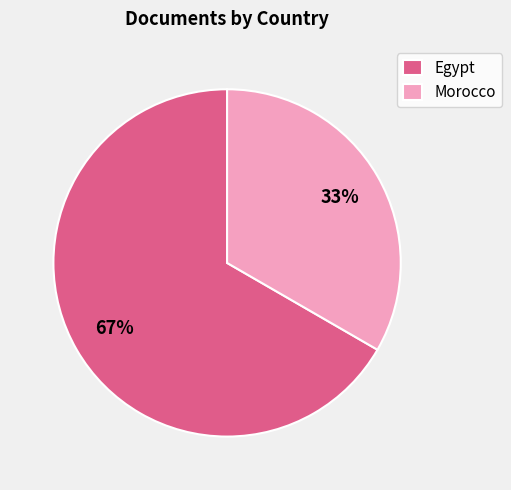

True or false: Egypt accounts for 67% of the total.

True